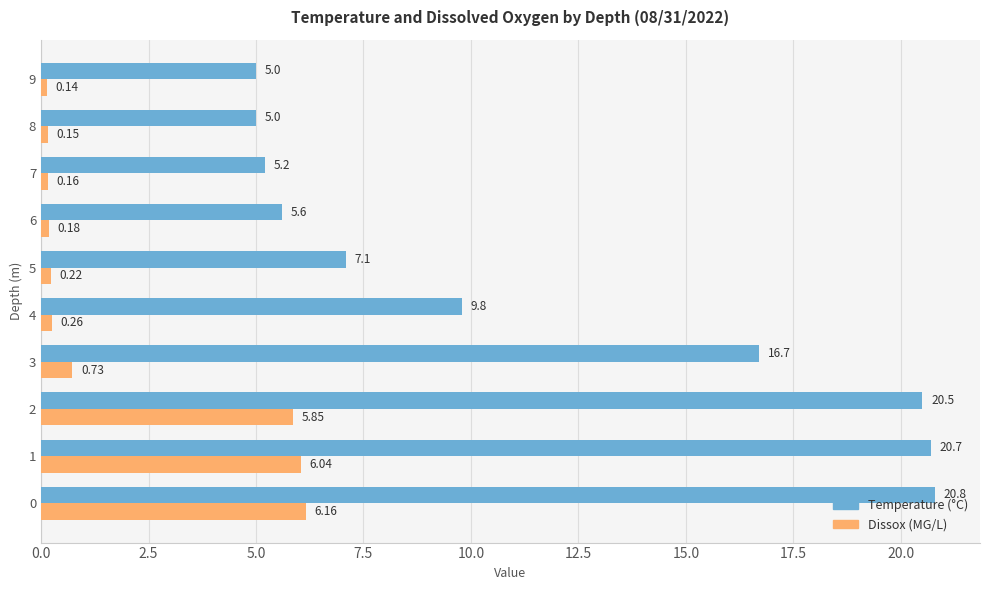

What is the difference between the highest and lowest values at 0?

14.6